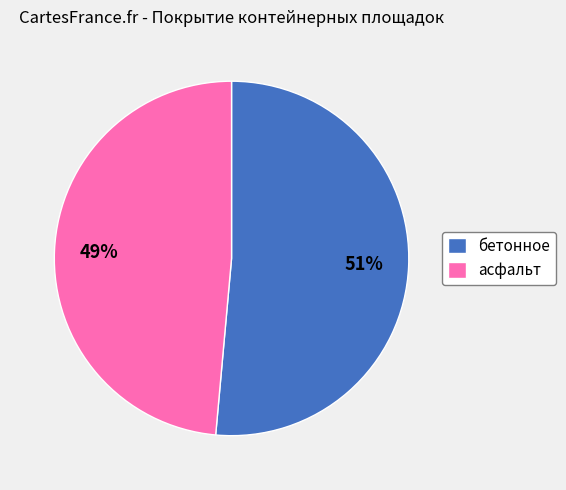

What percentage is the асфальт slice, to the nearest percent?

49%